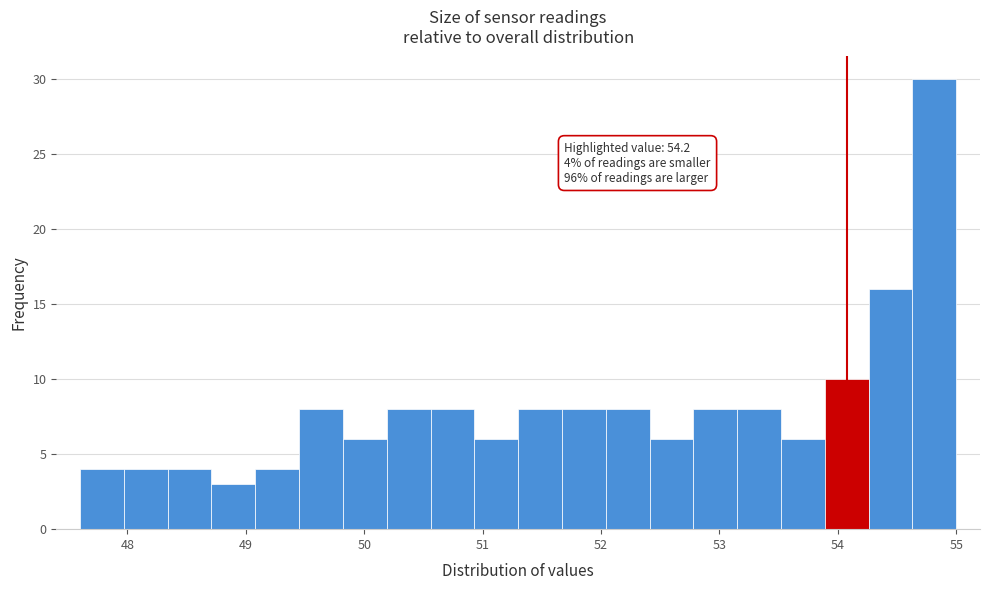

Around what value on the x-axis is the tallest bar? Give the approximate position of its centre, as read against the axis.

54.8